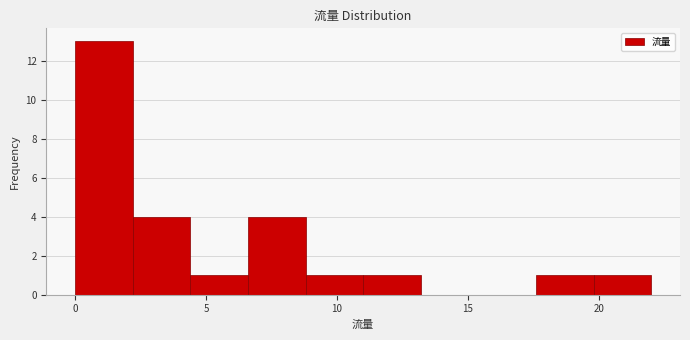

Which range on the x-axis has the tallest bar?

0.0 to 2.2